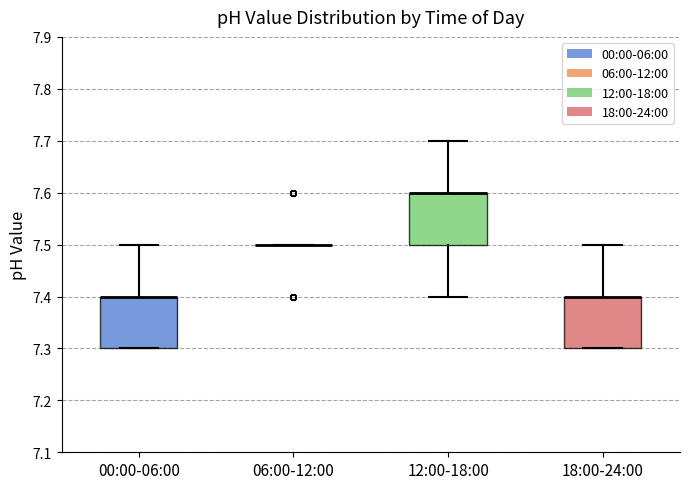

Reading left to right, transcribe this box plot: for each box, give where its median line is, the range the box spans, and where its two whiskers end, as read against the y-axis. The values are not printed on the chart, so give them approximately, as read against the axis.

00:00-06:00: median 7.4 (drawn on the box's upper edge), box 7.3 to 7.4, whiskers 7.3 to 7.5
06:00-12:00: box collapsed to a line at 7.5, whiskers 7.5 to 7.5
12:00-18:00: median 7.6 (drawn on the box's upper edge), box 7.5 to 7.6, whiskers 7.4 to 7.7
18:00-24:00: median 7.4 (drawn on the box's upper edge), box 7.3 to 7.4, whiskers 7.3 to 7.5